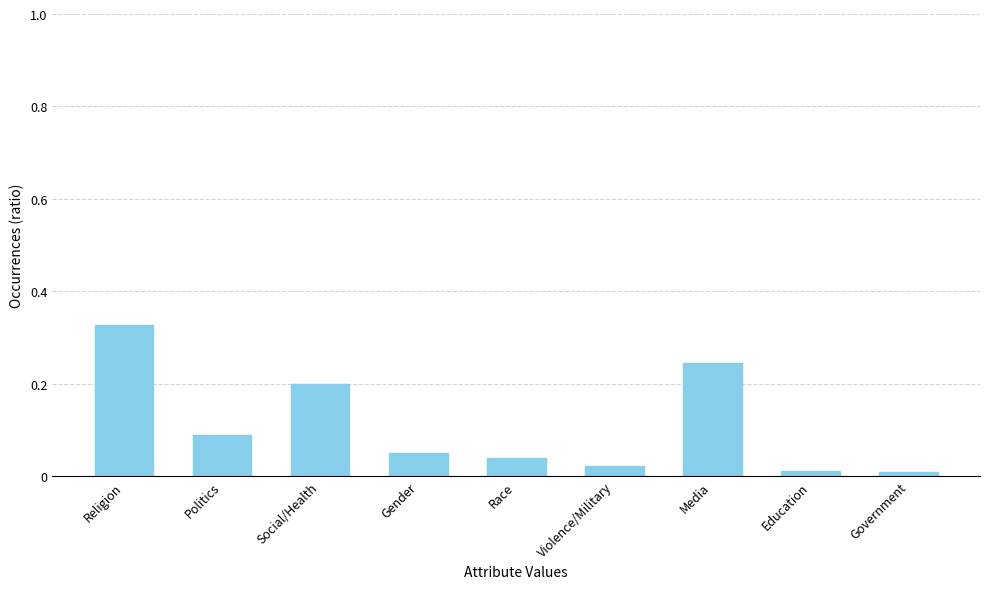

True or false: the data shows 0.2 at Politics.

False